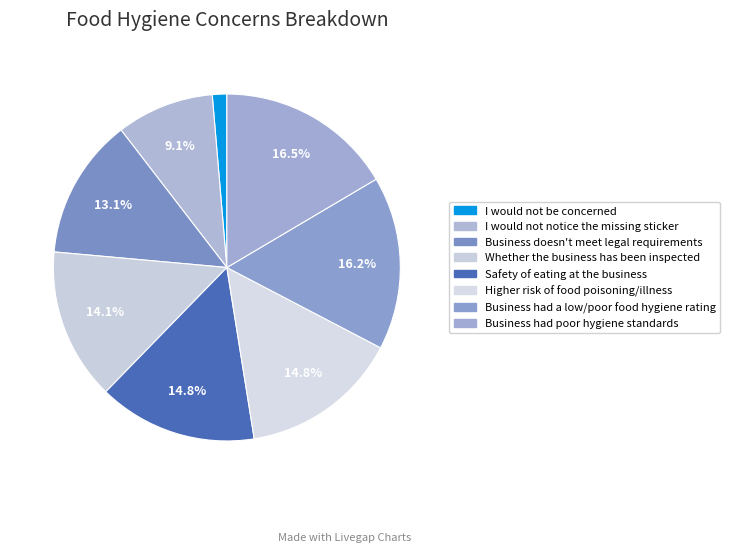

How many slices are in this pie chart?

8